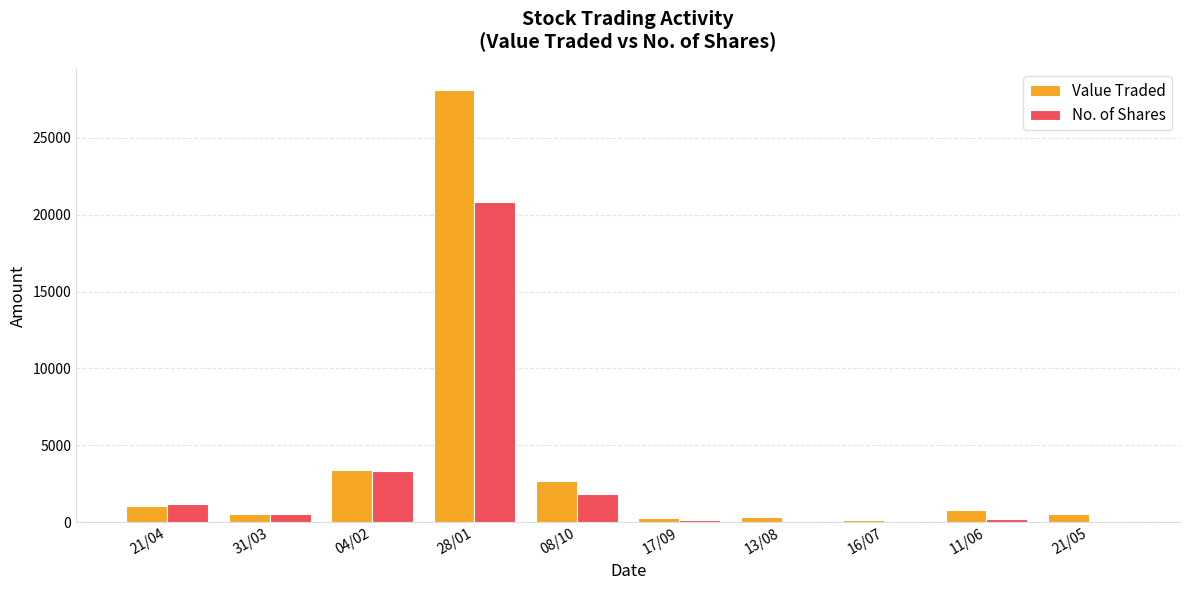

At which label does No. of Shares first exceed 535?

21/04